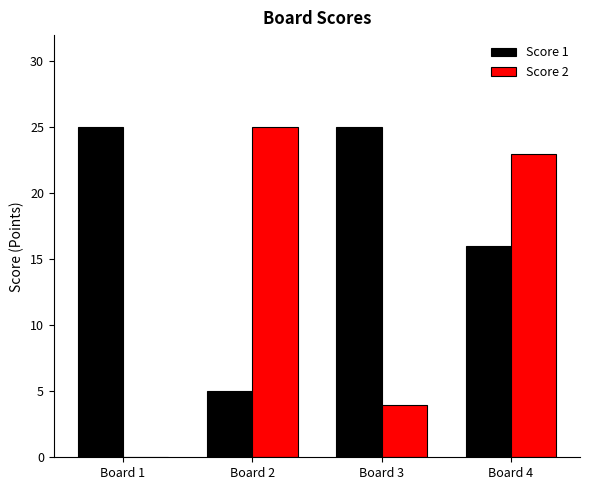

Count the Score 1 values in the range 16 to 25.

3